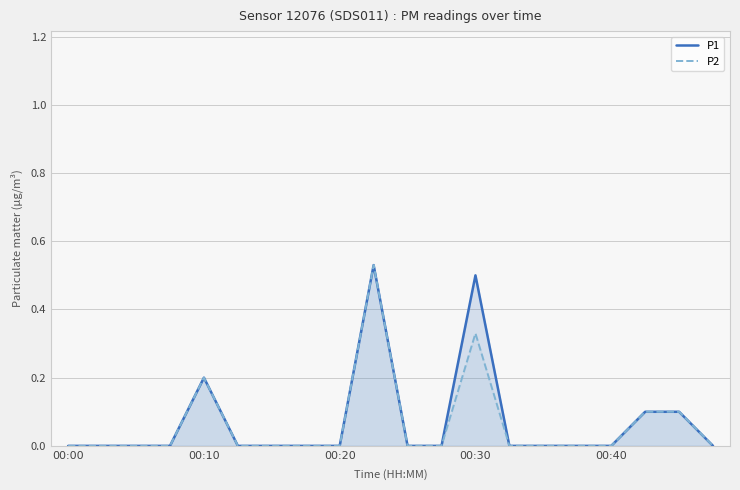

What is the difference between the maximum and minimum values in the P2 series?

0.5